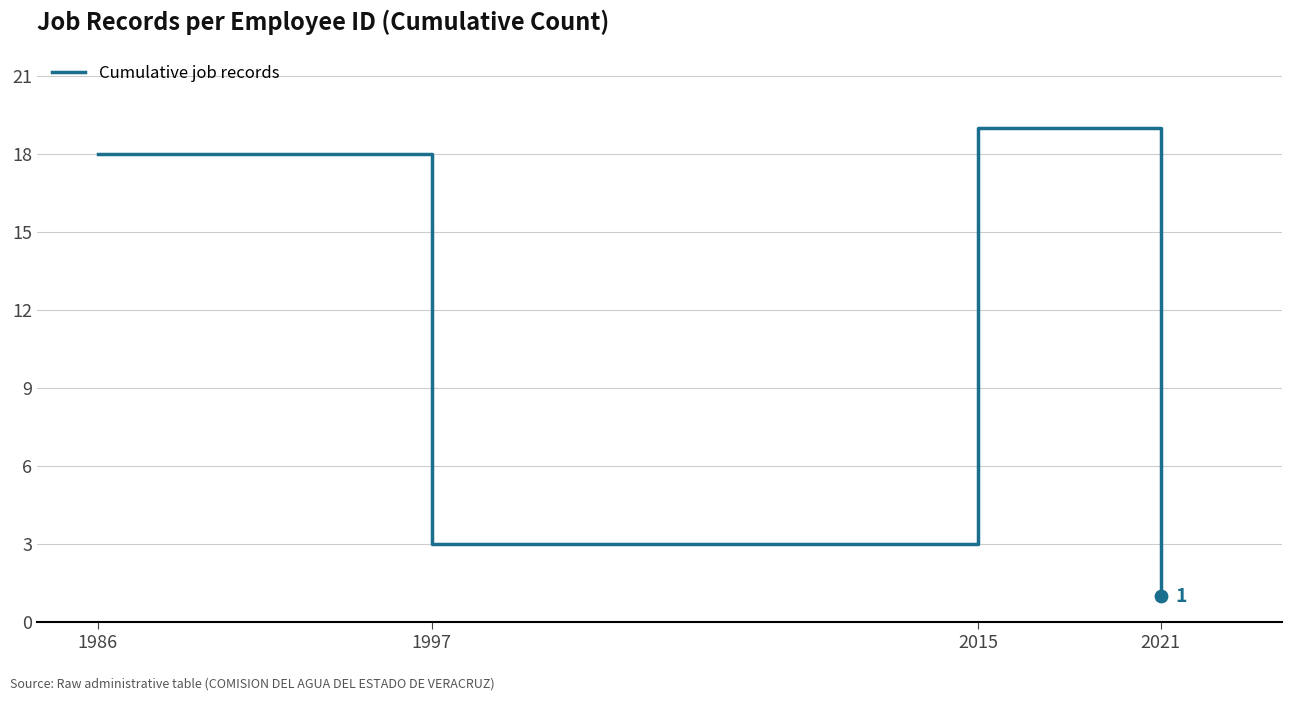

Approximately how many times larger is the value at 2015 compared to 2021?

19.0